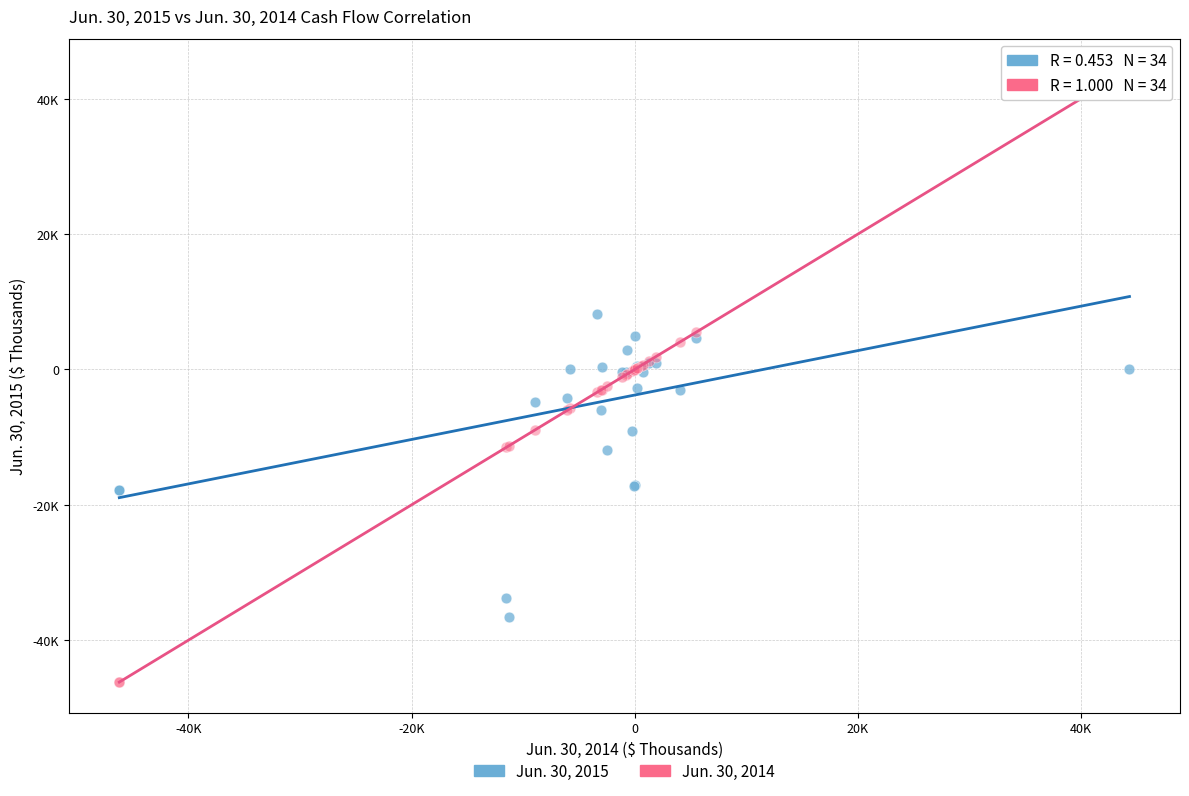

What are all the series names shown in the legend?

Jun. 30, 2015, Jun. 30, 2014